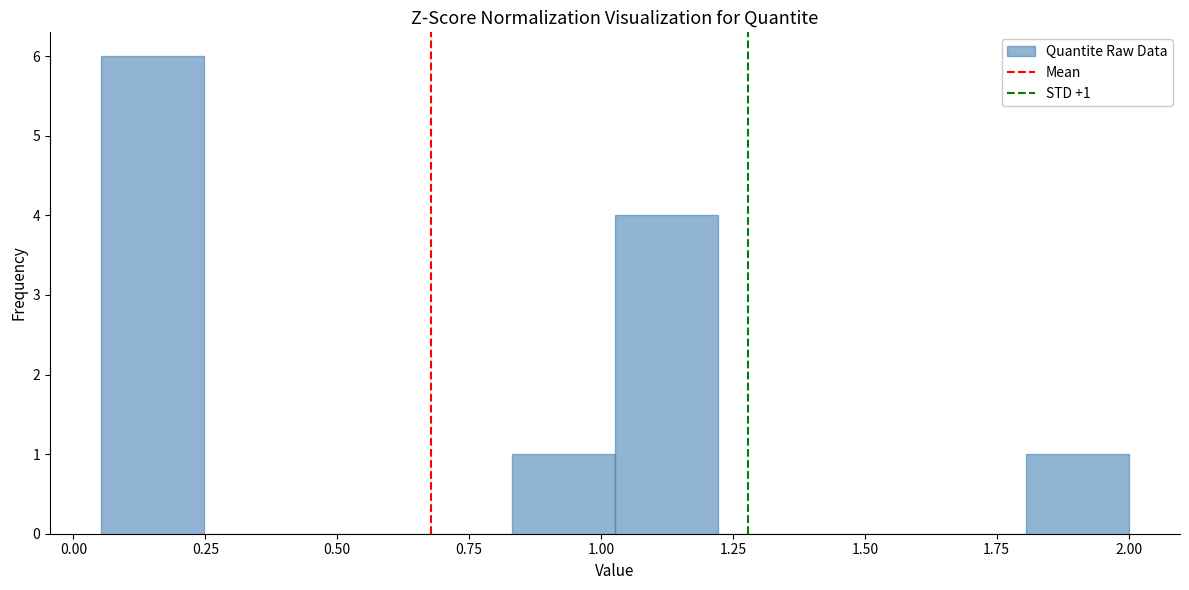

Read against the x-axis, roughly where is the centre of the tallest bar?

0.15